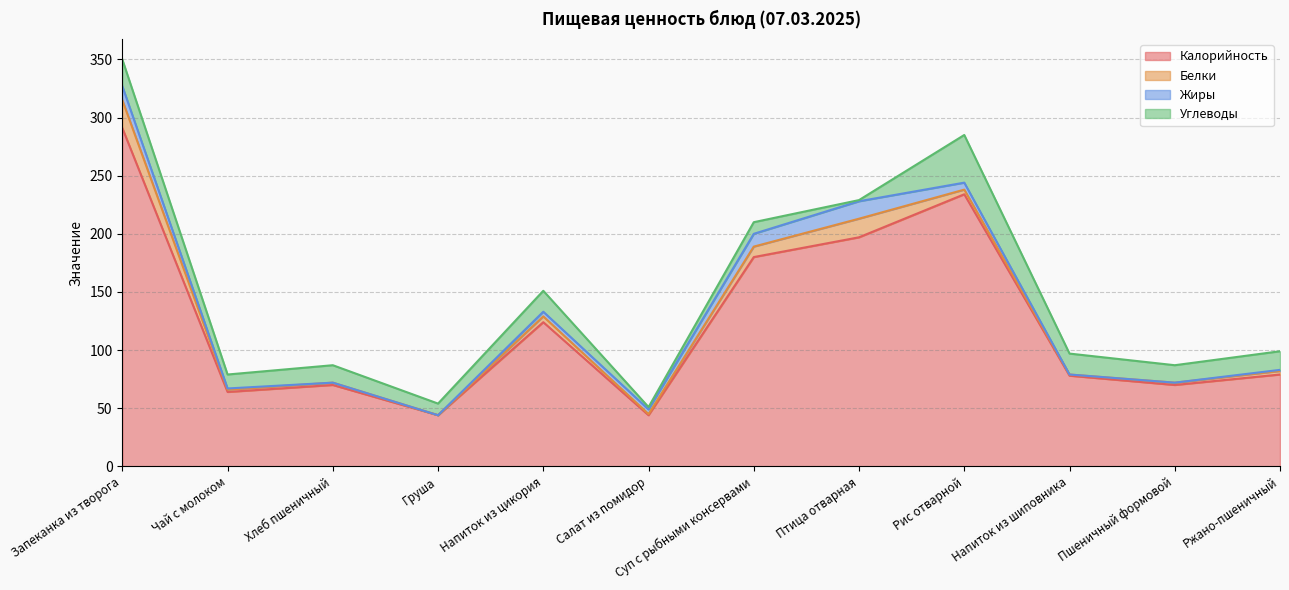

What is the label of the 1st point from the left?

Запеканка из творога